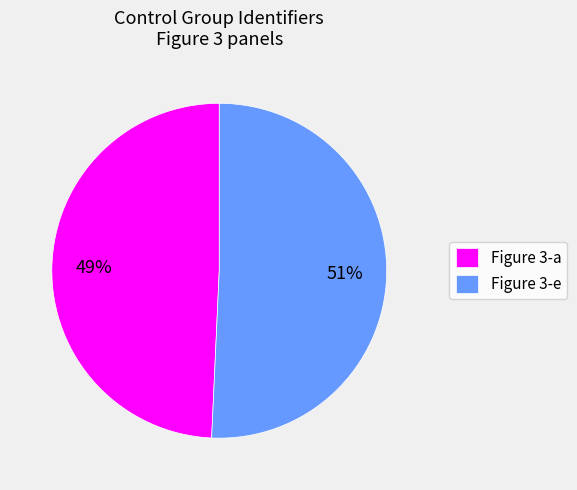

True or false: Figure 3-e accounts for 51% of the total.

True